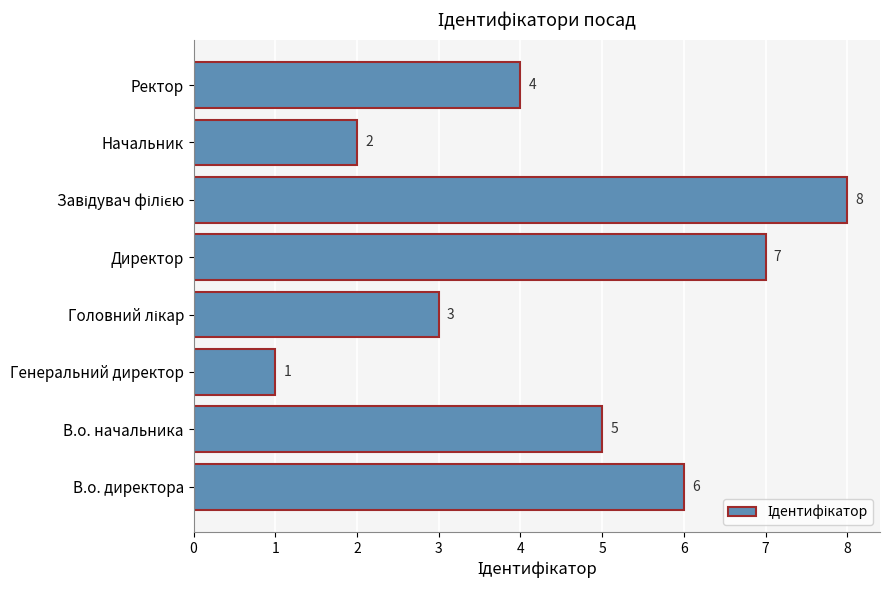

What is the smallest value displayed?

1